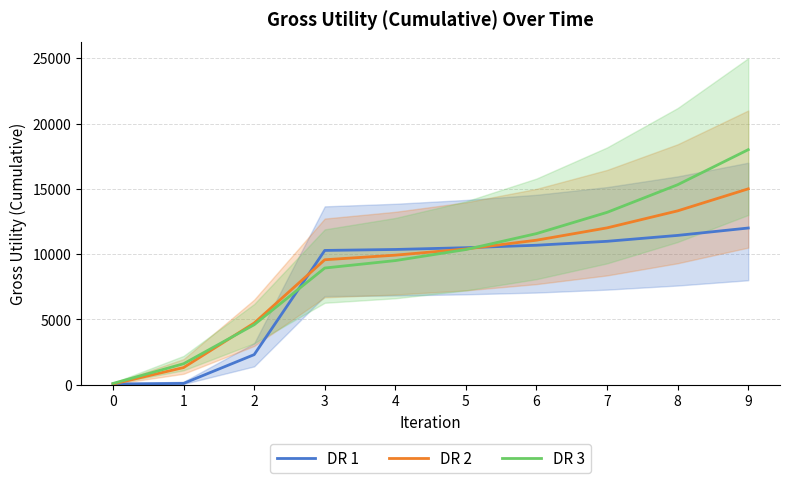

What is the difference between the DR 1 values at 8 and 6?

753.6